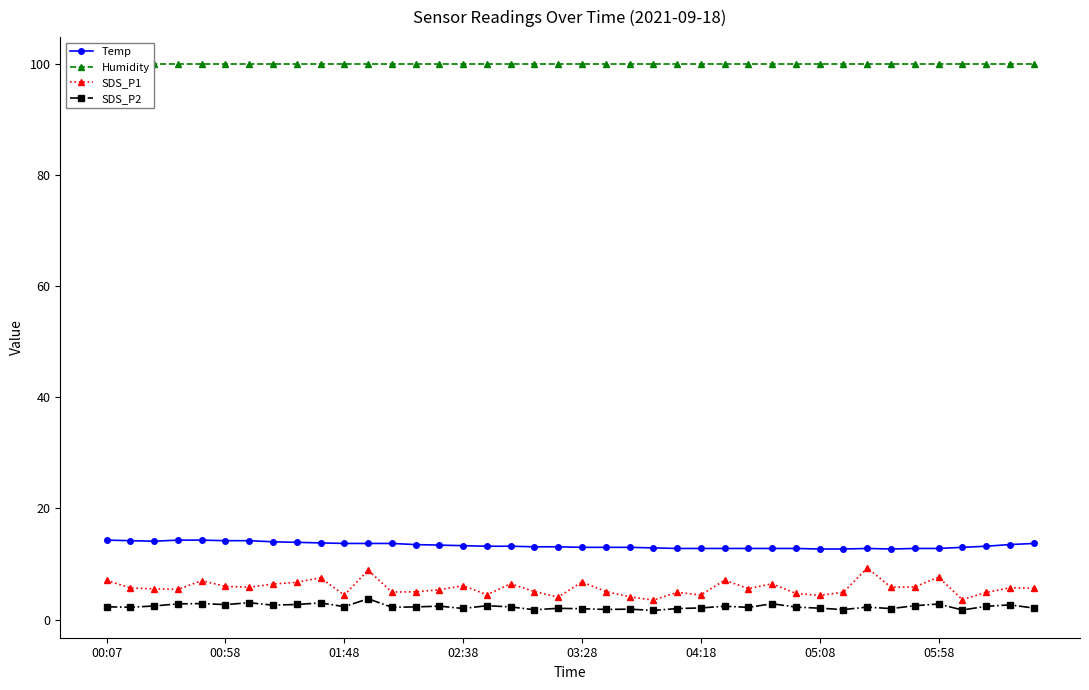

Which series has the widest spread of values?

SDS_P1